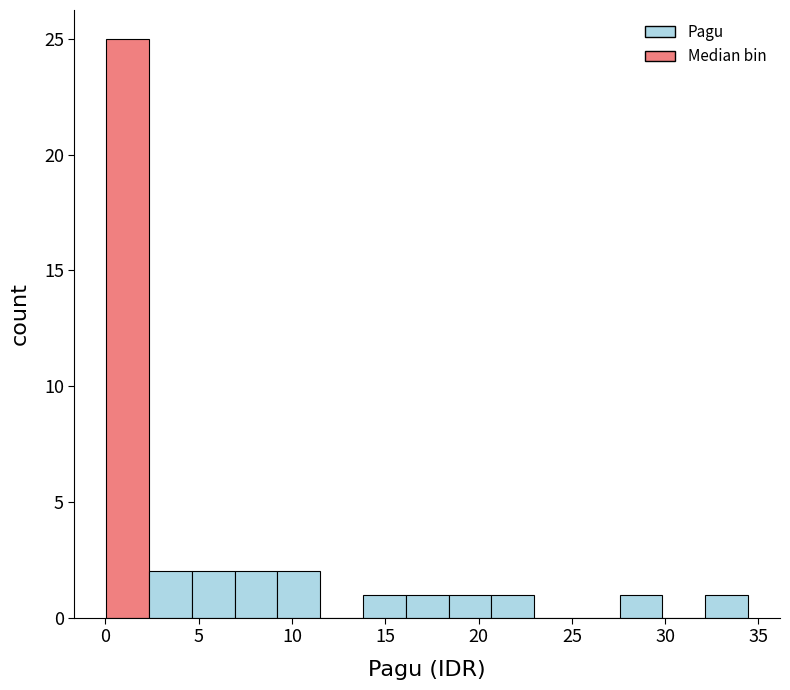

Reading left to right, transcribe this chart: for each bar, give the range it covers on the x-axis and its height. Neither the bar edges nor the heights are printed on the chart, so give them approximately, as read against the axes.

0.0 to 2.5: 25
2.5 to 4.5: 2
4.5 to 7.0: 2
7.0 to 9.0: 2
9.0 to 11.5: 2
11.5 to 14.0: 0
14.0 to 16.0: 1
16.0 to 18.5: 1
18.5 to 20.5: 1
20.5 to 23.0: 1
23.0 to 25.5: 0
25.5 to 27.5: 0
27.5 to 30.0: 1
30.0 to 32.0: 0
32.0 to 34.5: 1